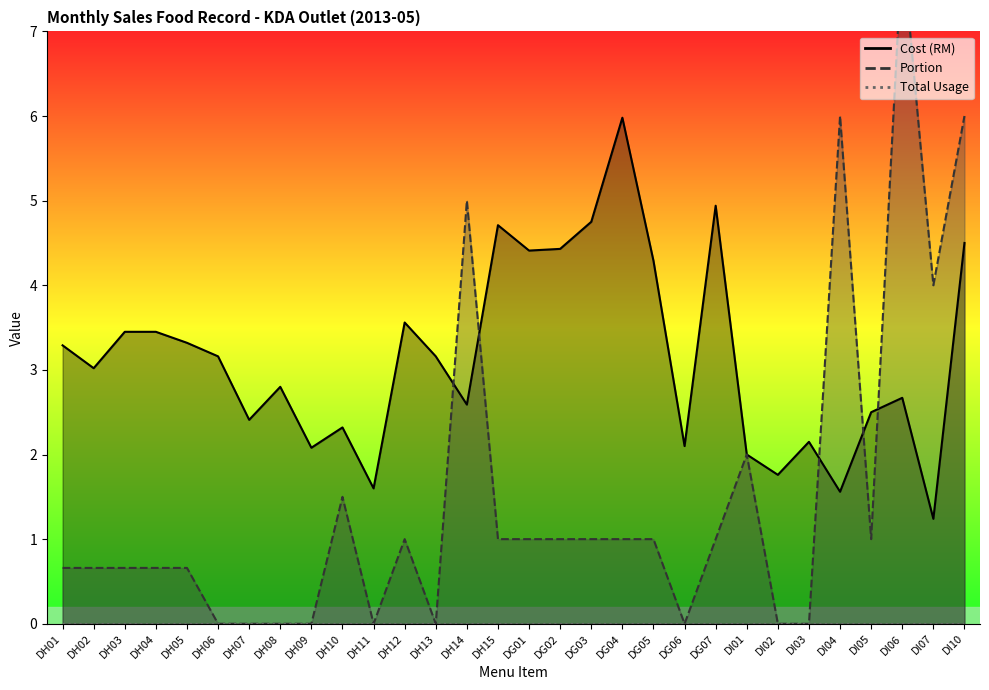

How many interior local peaks does the Portion series have?

6